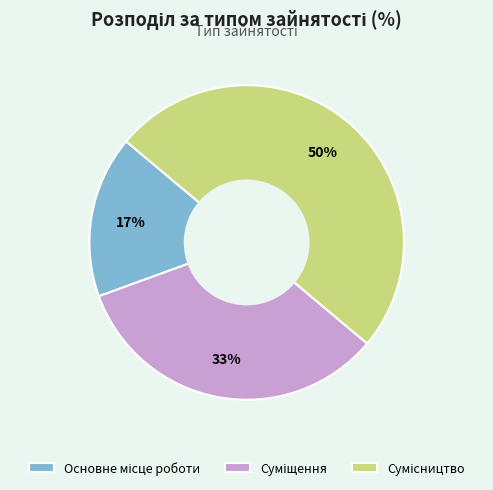

To the nearest percent, what is the difference between the largest and smallest slice percentages?

33%